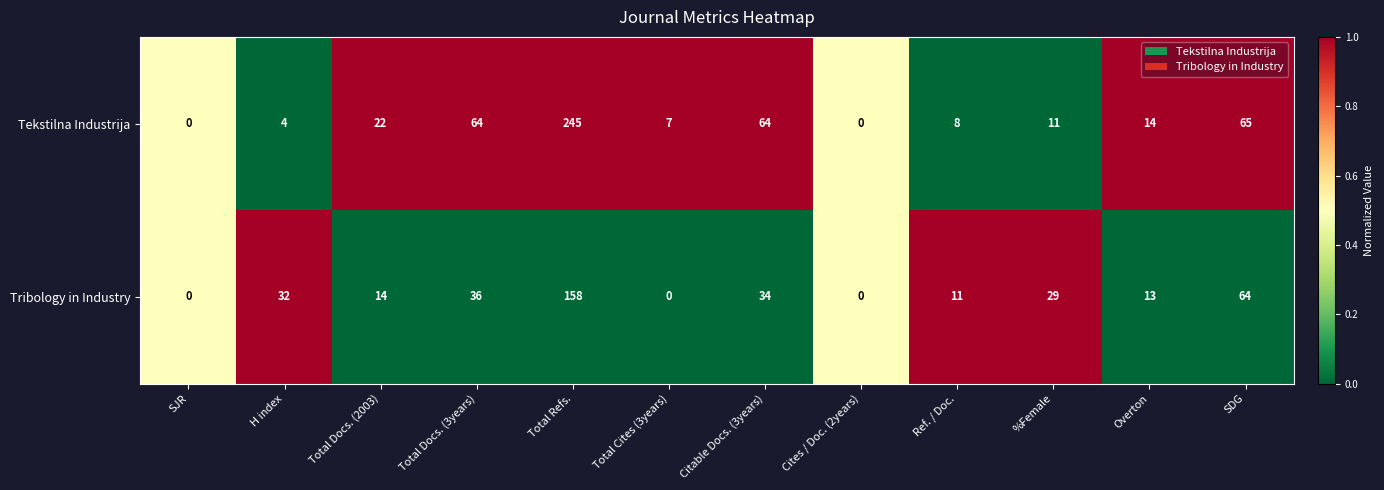

Which series changed the most between Total Docs. (2003) and Citable Docs. (3years)?

Tekstilna Industrija